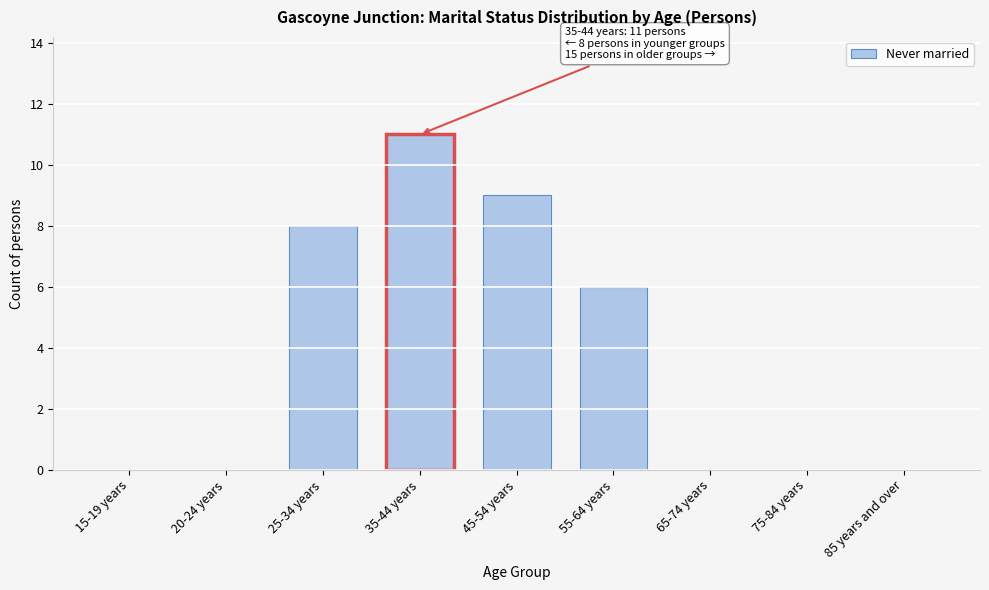

Reading left to right, list all the values displayed in this chart.

15-19 years=0	20-24 years=0	25-34 years=8	35-44 years=11	45-54 years=9	55-64 years=6	65-74 years=0	75-84 years=0	85 years and over=0